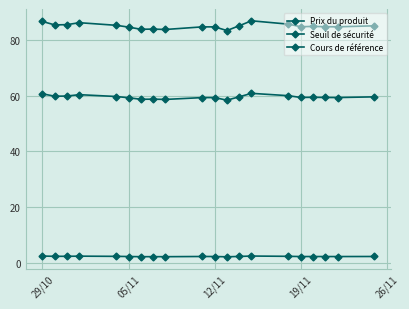

Does the chart have visible grid lines?

Yes